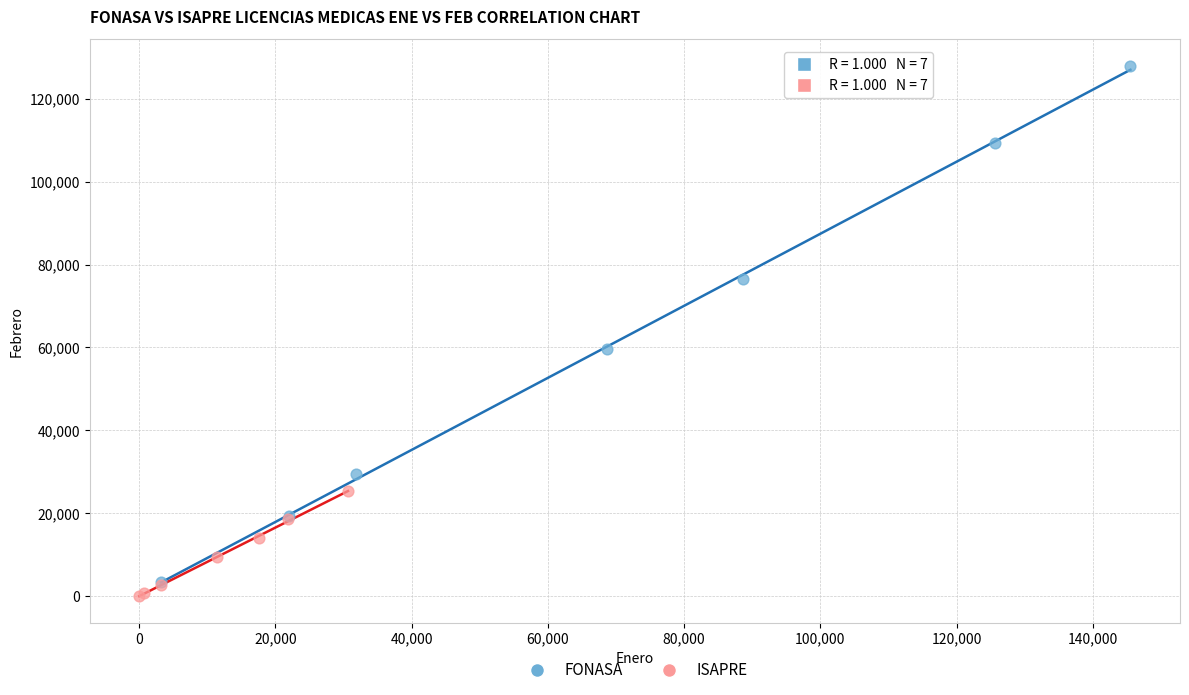

Which series reaches the minimum Y coordinate?

ISAPRE